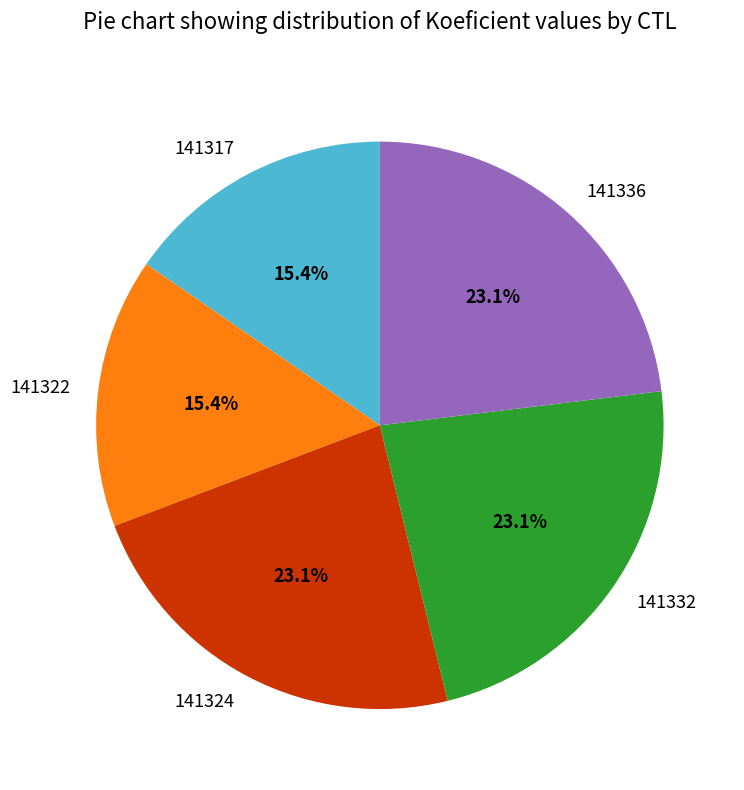

How many segments does this pie chart have?

5